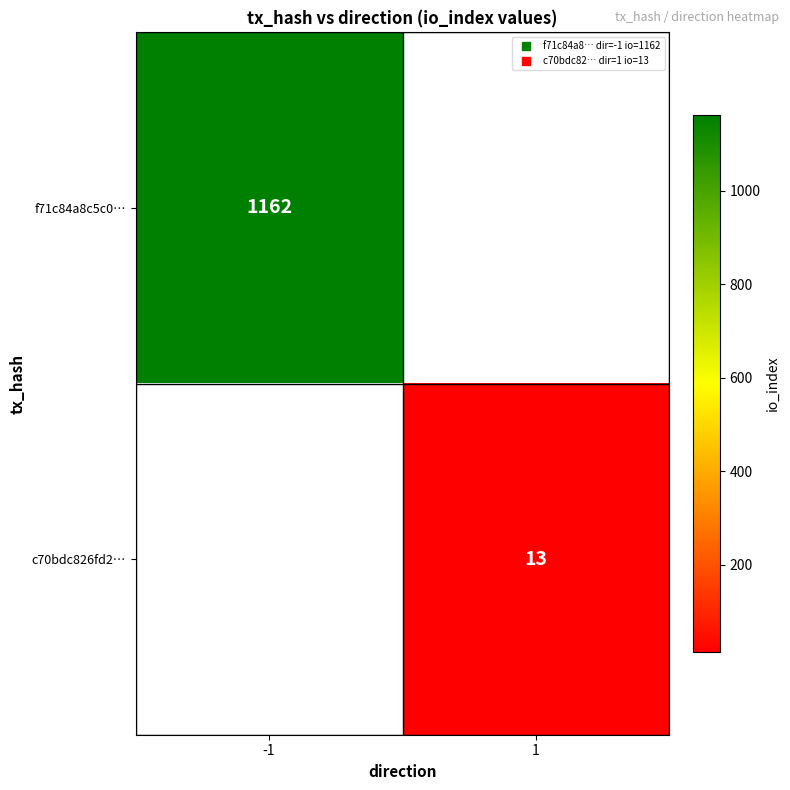

Count the number of data series in this chart.

2